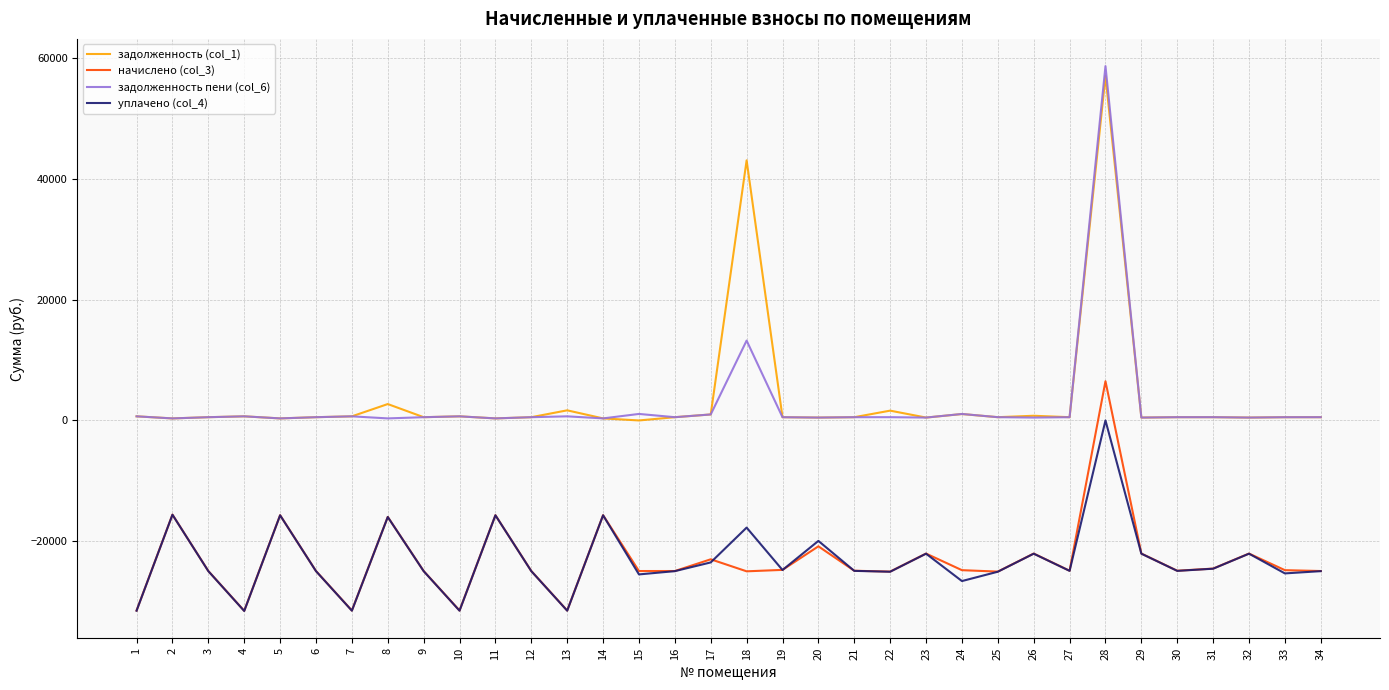

What is the approximate value of уплачено (col_4) at 18?

-17751.6